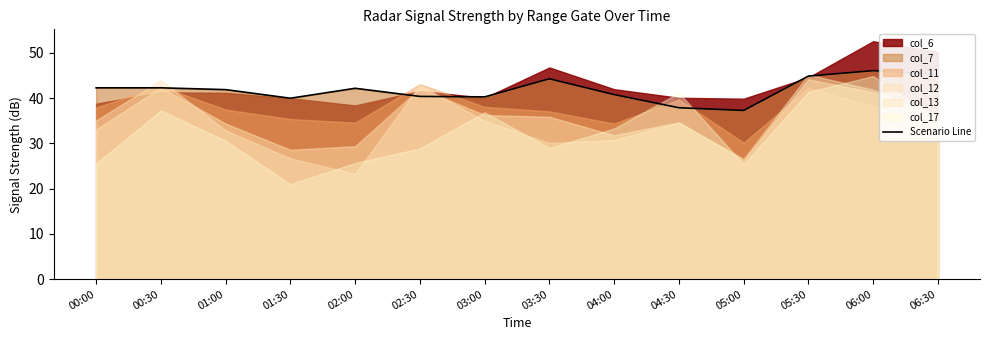

What is the difference between the values at 06:30 and 04:30?

7.3